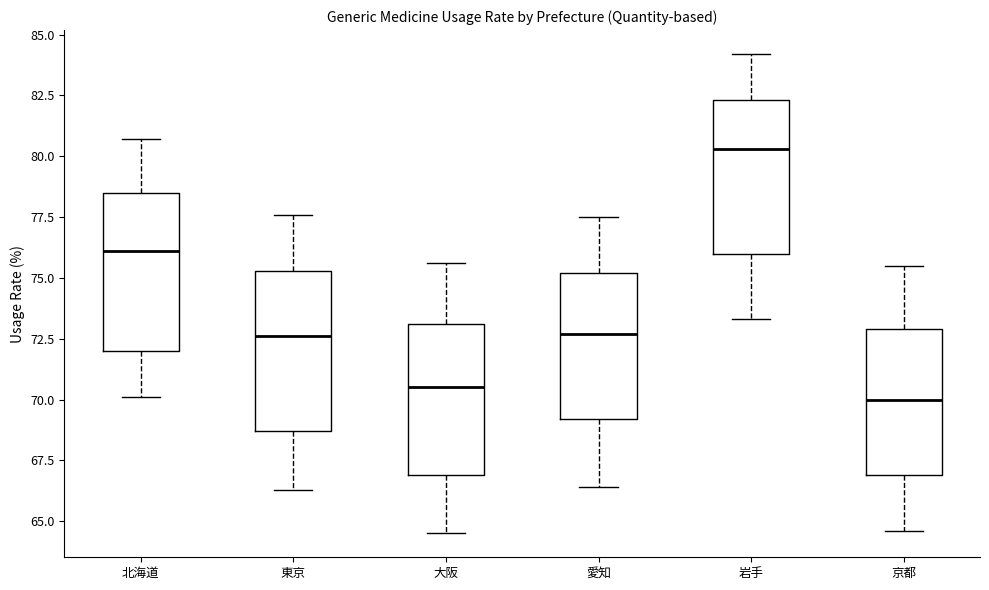

Where does the median line of the box for 岩手 sit on the y-axis? The values are not printed on the chart, so give them approximately, as read against the axis.

80.5